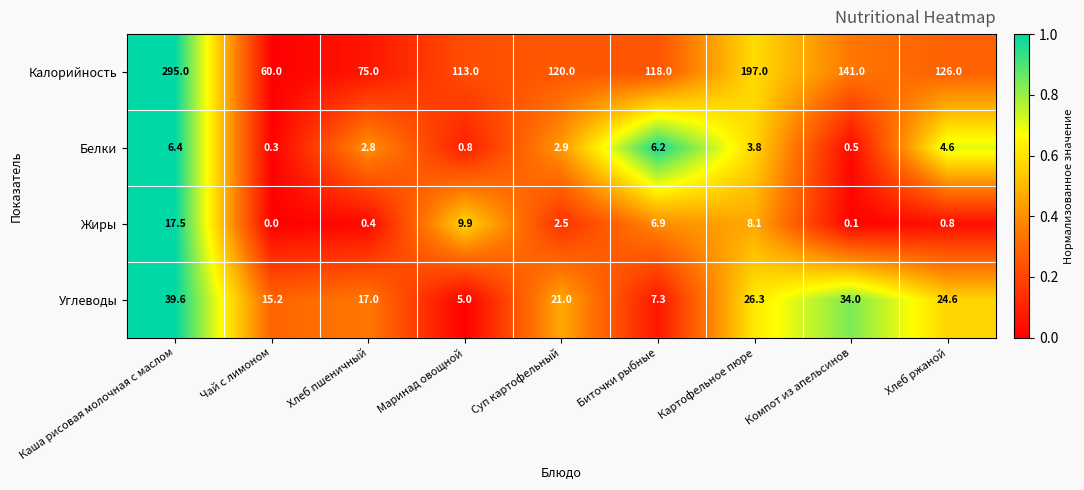

What value does the Белки series have at Хлеб пшеничный?

2.8